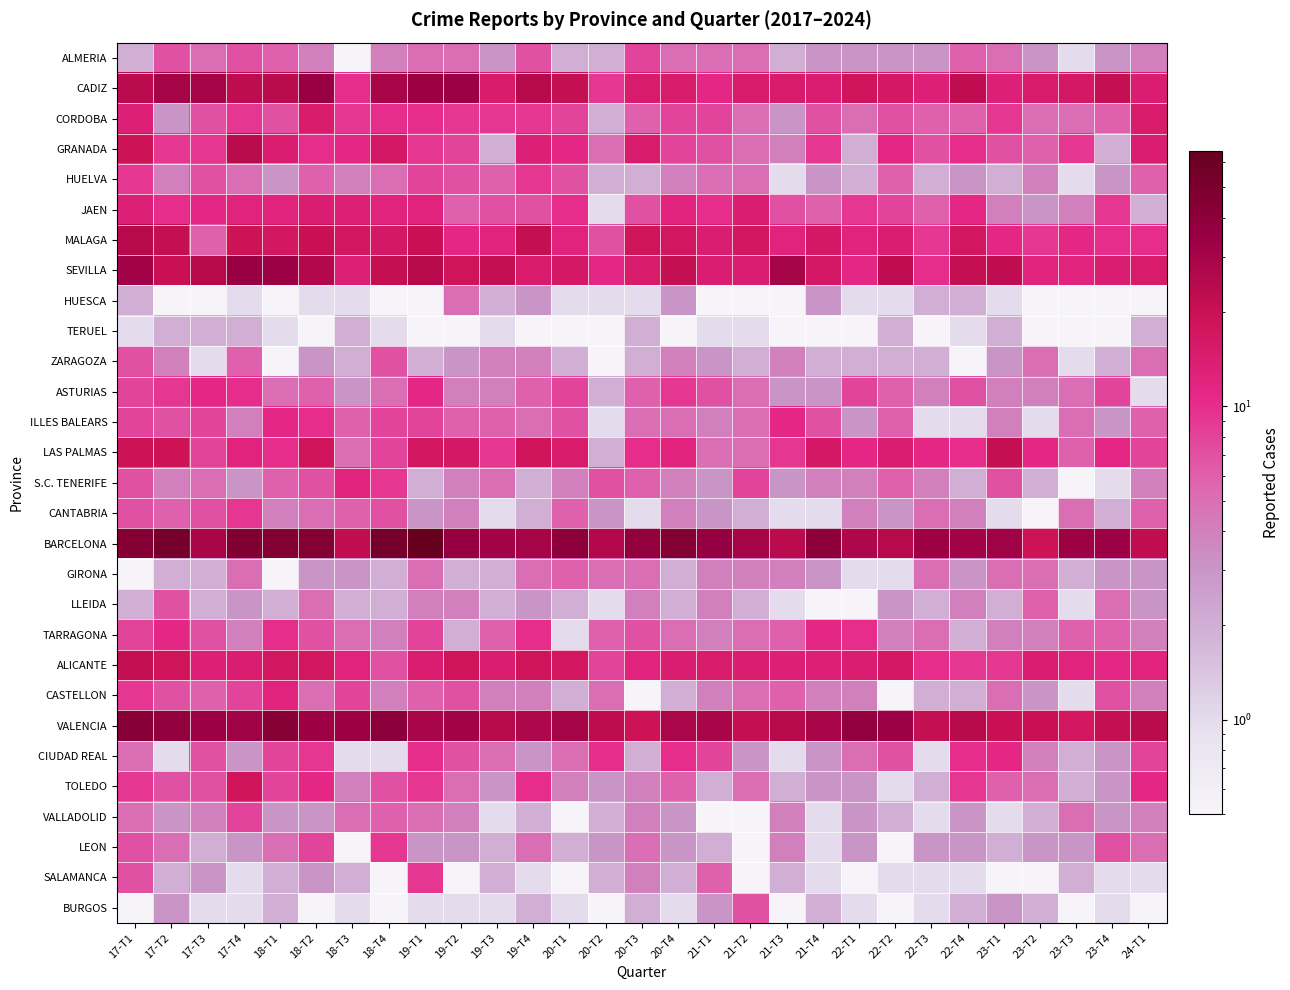

At how many categories does at least one series exceed 13?

29